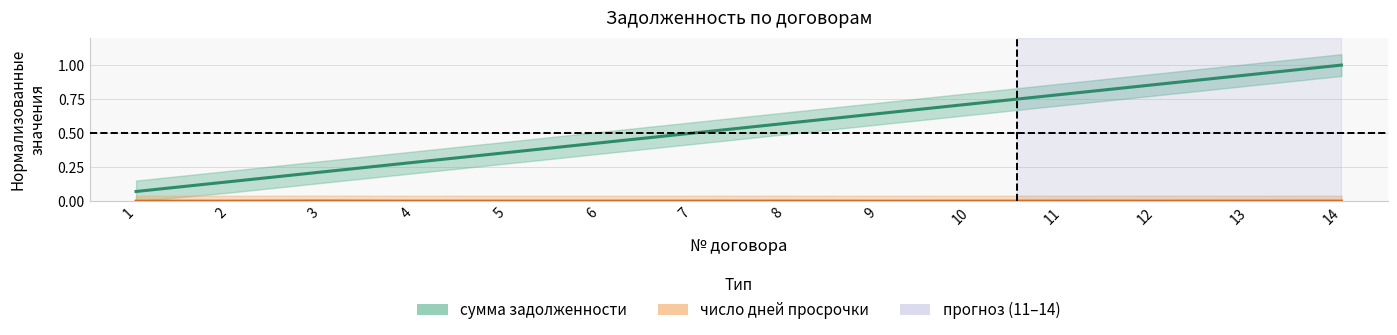

What is the spread (max minus min) of values at 2?

0.1